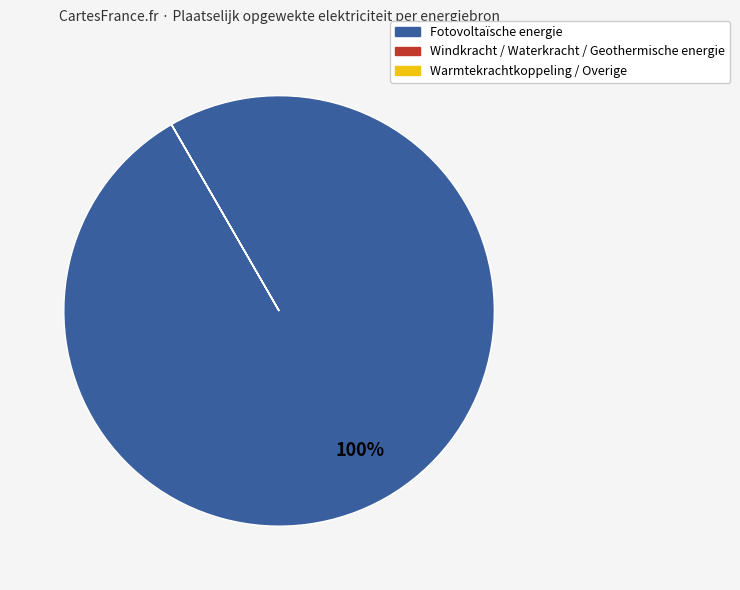

Which slice is the largest?

Fotovoltaïsche energie